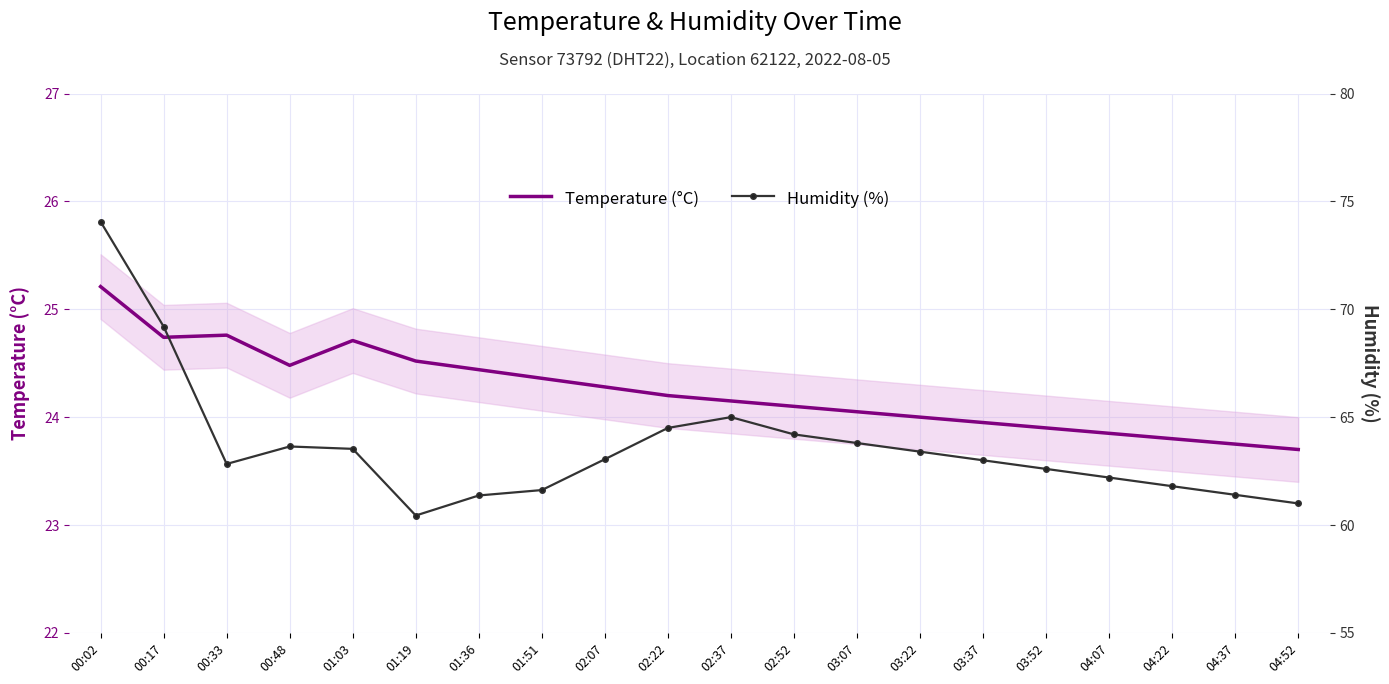

What is the difference between the second highest and second lowest values in the Temperature (°C) series?

1.0